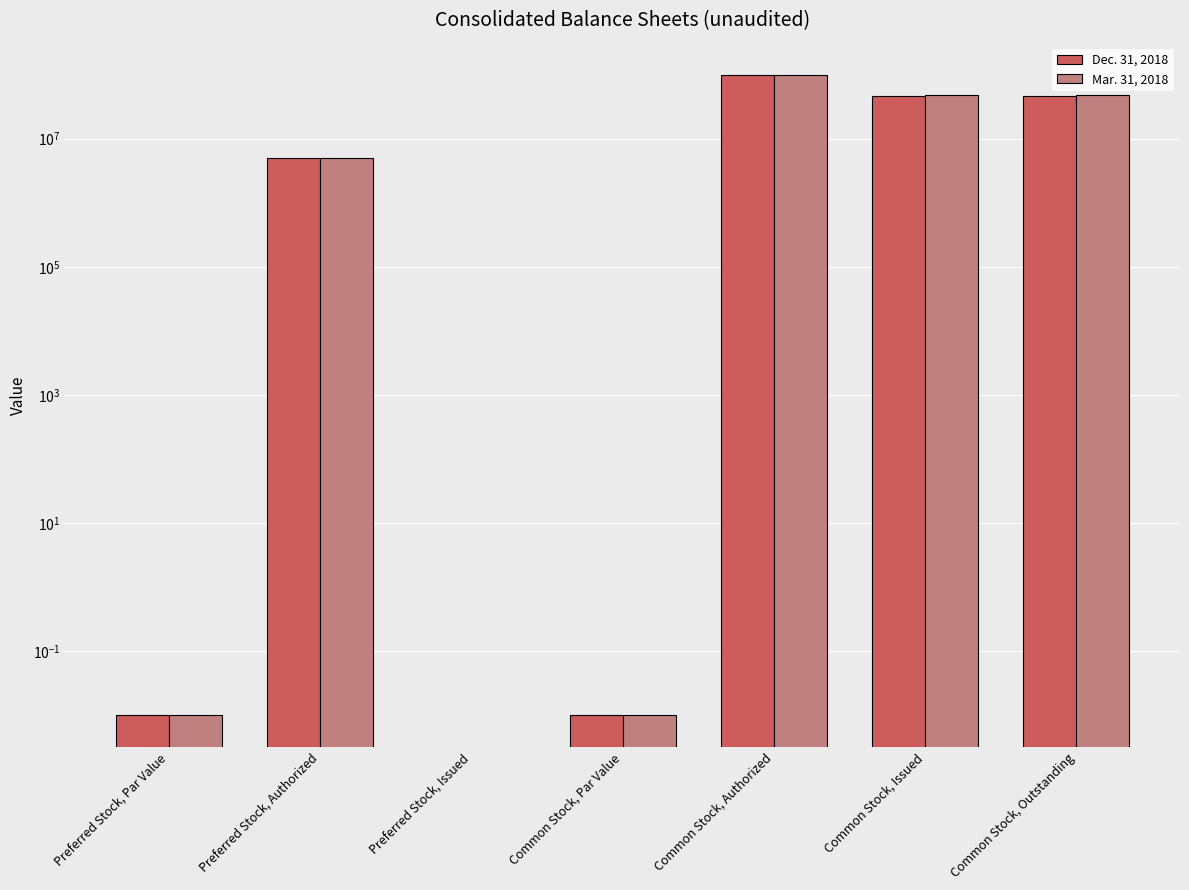

List the labels in order of Mar. 31, 2018 value, largest first.

Common Stock, Authorized, Common Stock, Issued, Common Stock, Outstanding, Preferred Stock, Authorized, Preferred Stock, Par Value, Common Stock, Par Value, Preferred Stock, Issued